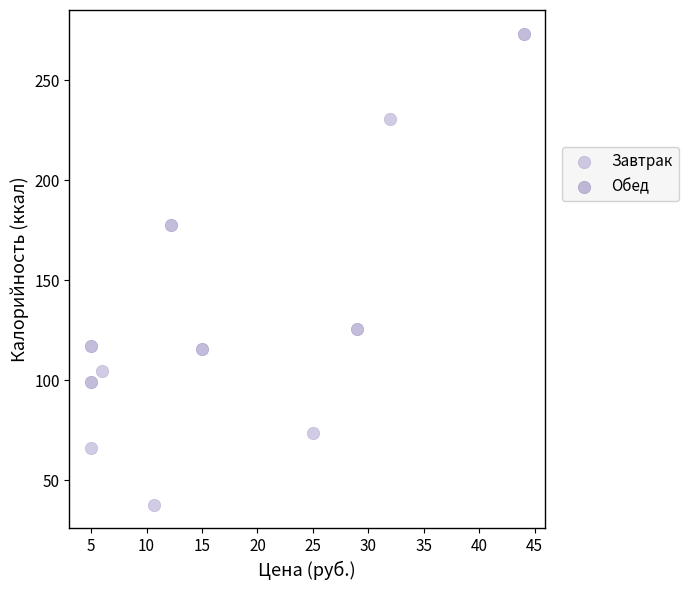

Which series has the widest spread of Y values?

Завтрак